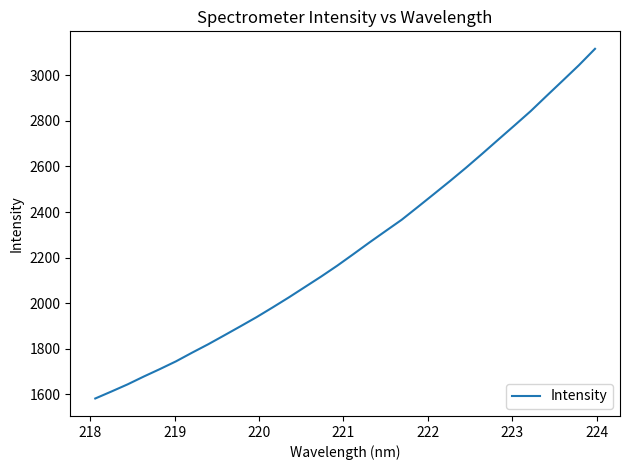

What is the greatest value displayed?

3116.0